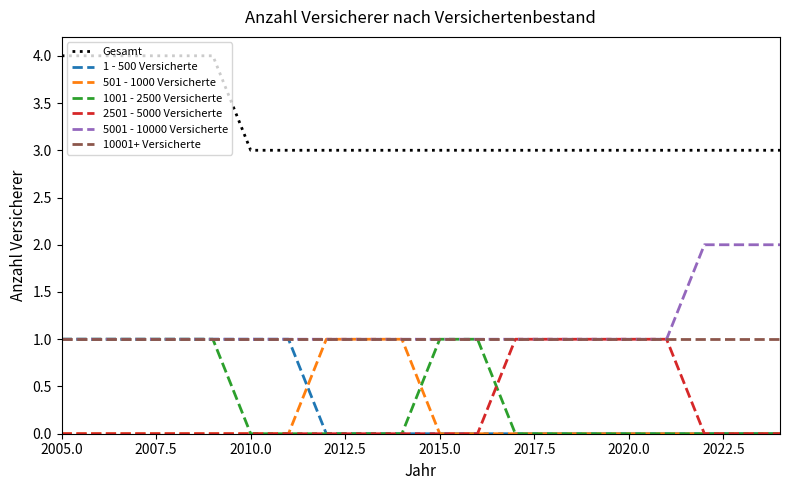

What is the difference between the second highest and second lowest values in the 2501 - 5000 Versicherte series?

1